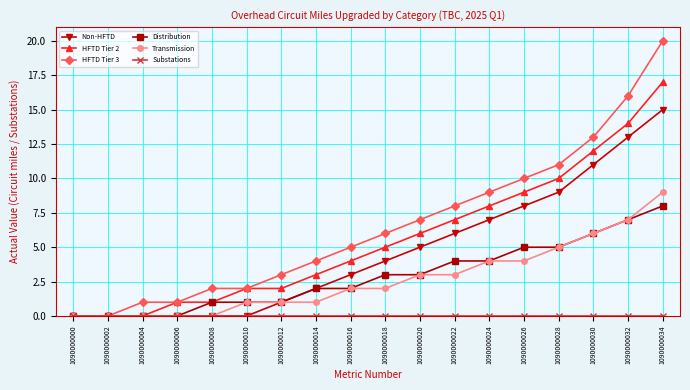

Which category has the highest value across all series?

1090000034